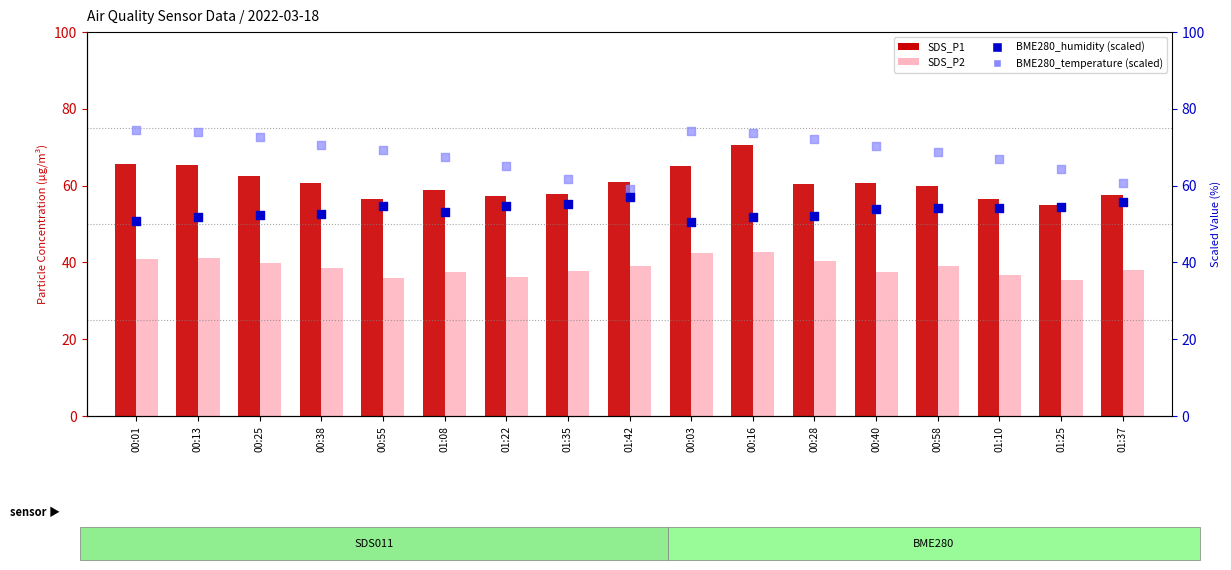

What is the total value across all series at 01:35?

212.7